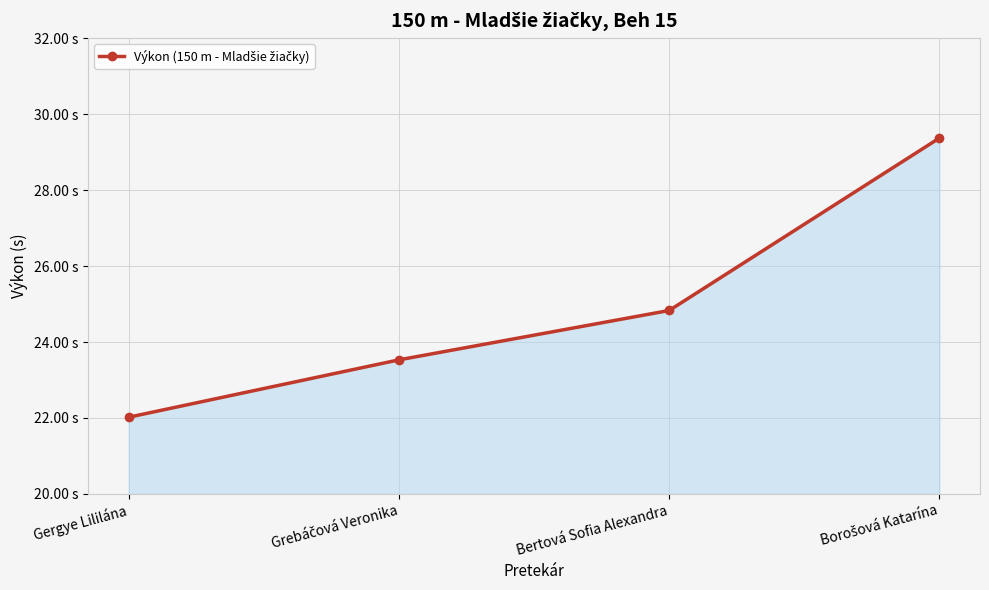

The value at Bertová Sofia Alexandra is 24.8. True or false?

True